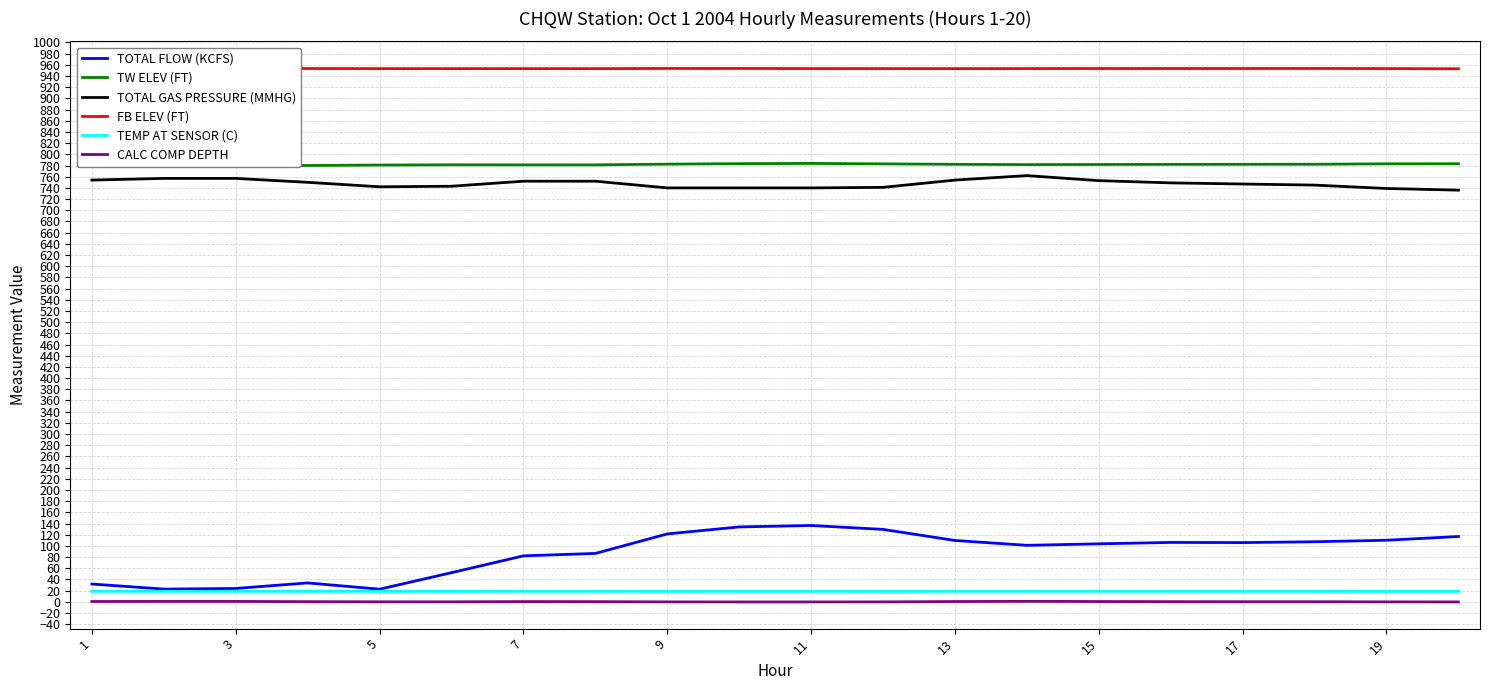

How many interior local valleys does the TOTAL GAS PRESSURE (MMHG) series have?

1